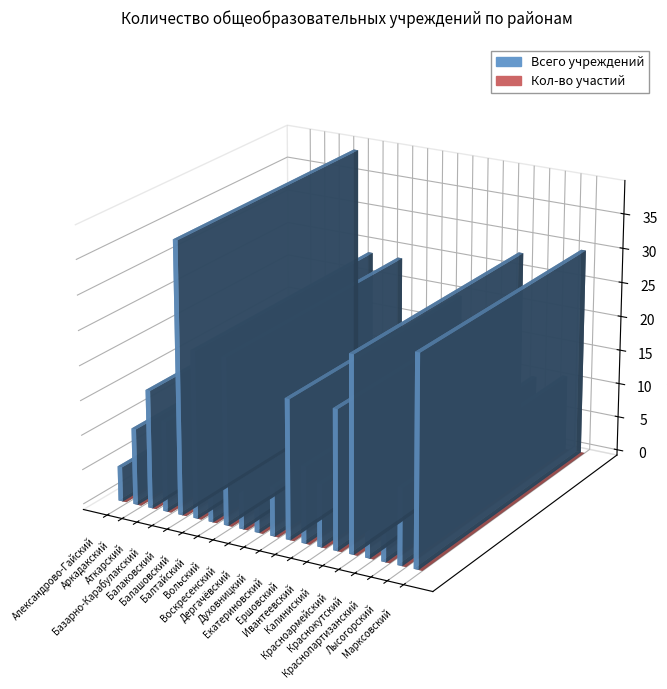

At which category is the sum across all series the highest?

Балаковский